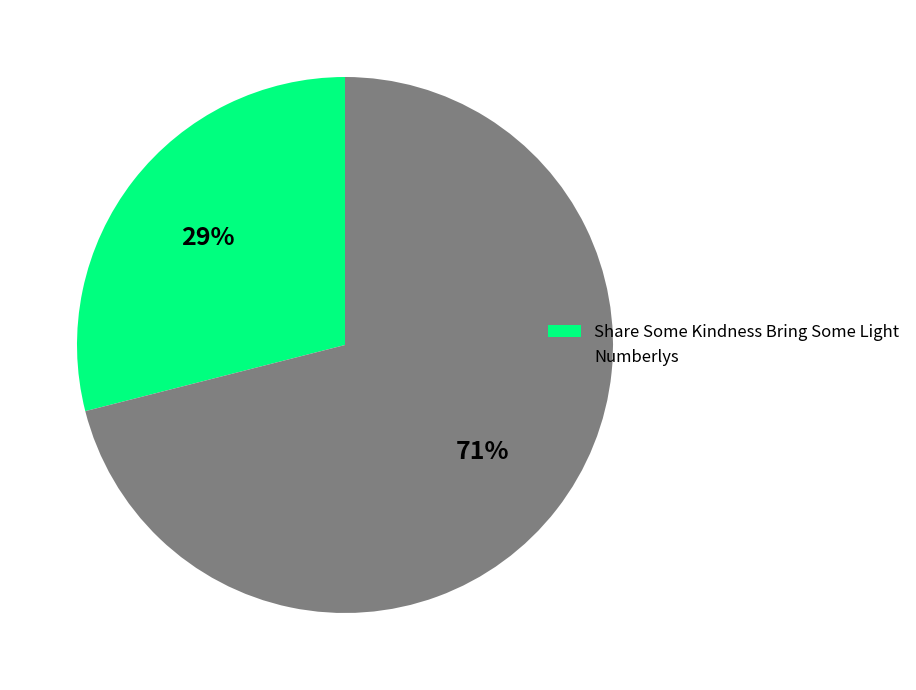

Which has a higher value, Numberlys or Share Some Kindness Bring Some Light?

Numberlys